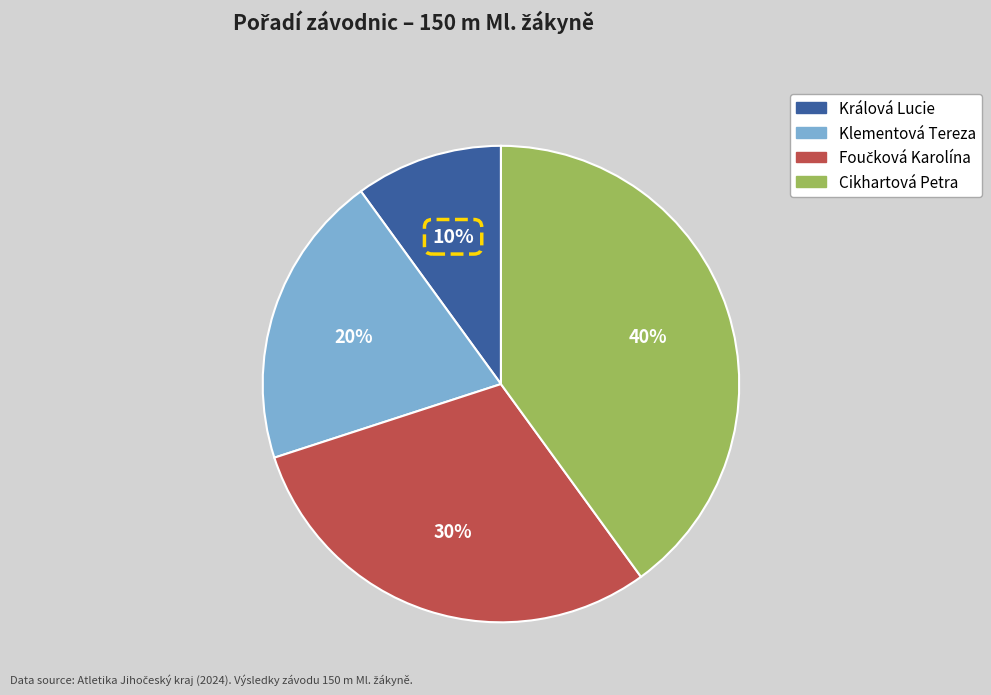

What is the smallest slice in the pie chart?

Králová Lucie